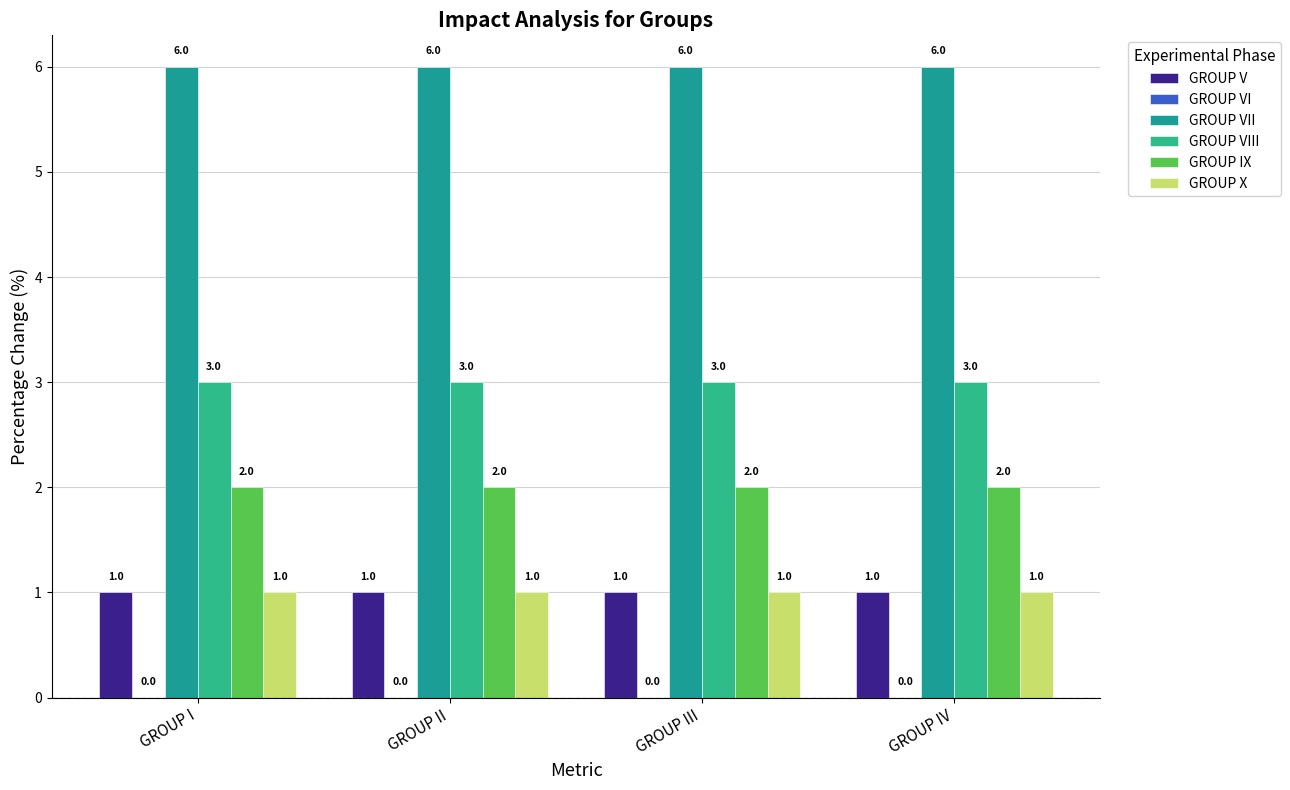

What is the value of the GROUP V bar at the 1st from the left?

1